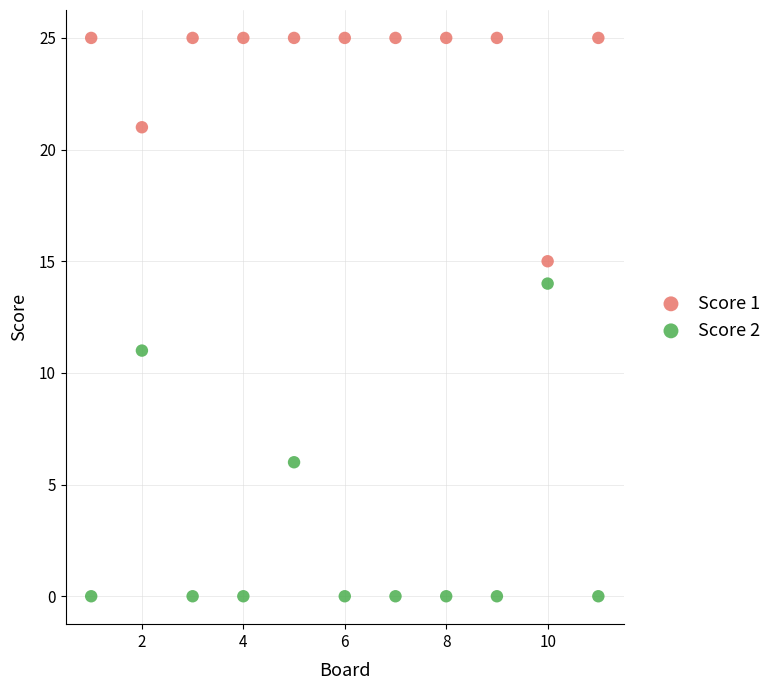

Across all series, what Y value is closest to 12?

11